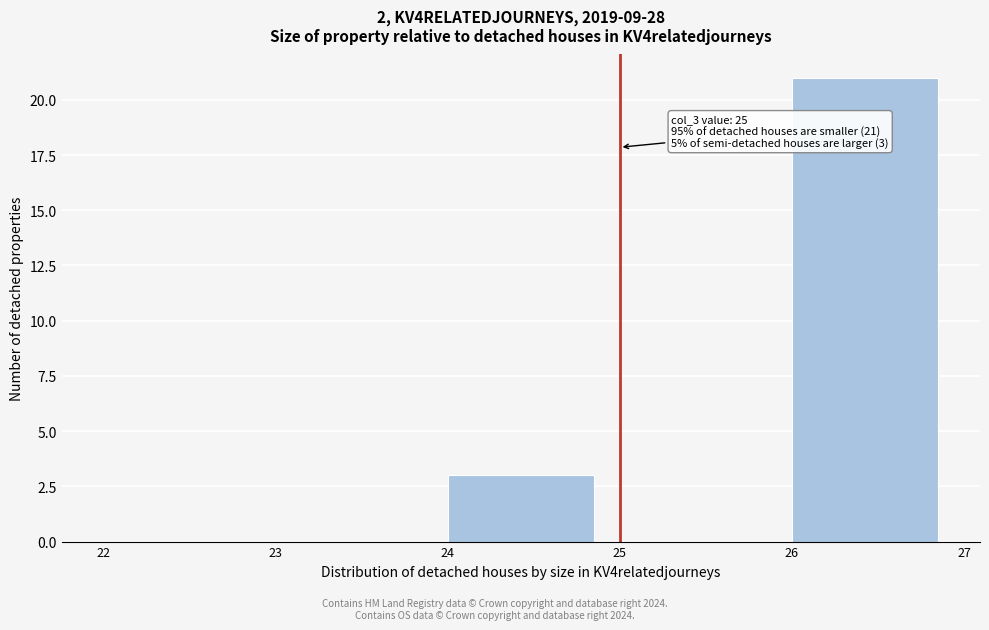

Over which range of the x-axis is the bar tallest?

26 to 27